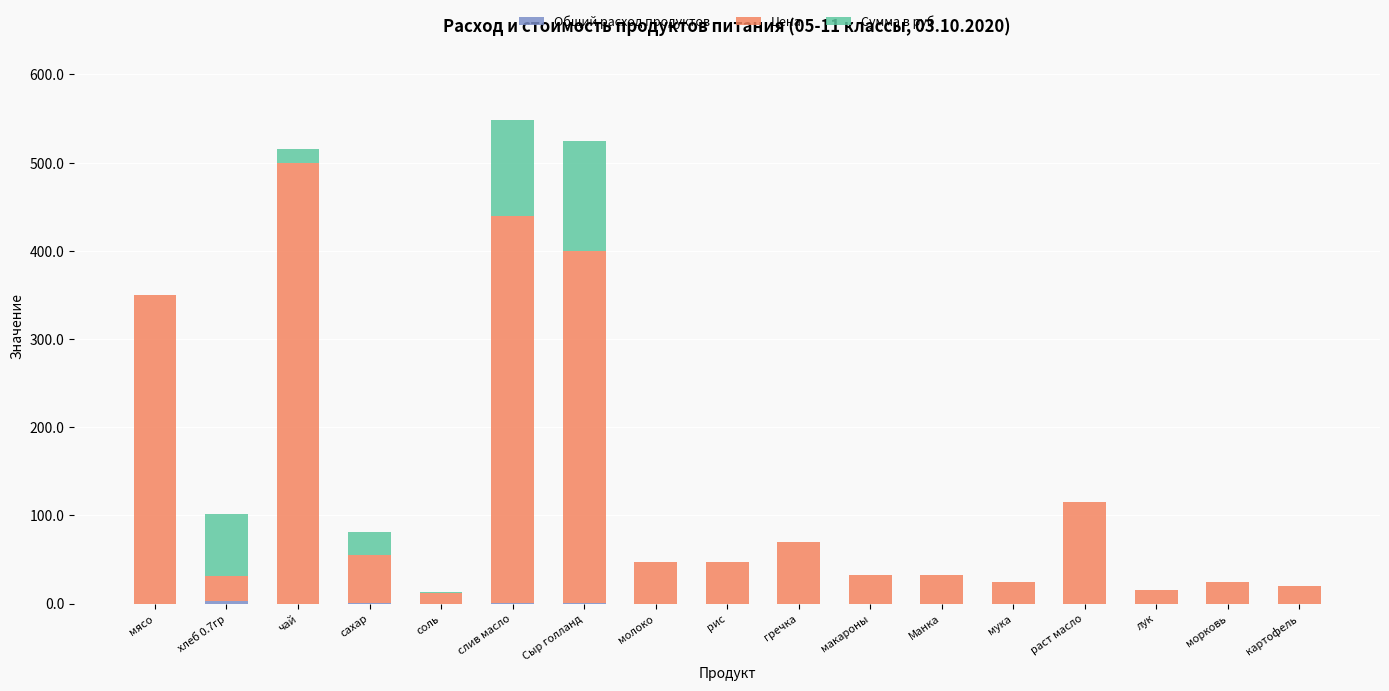

What is the total value across all series at картофель?

20.0